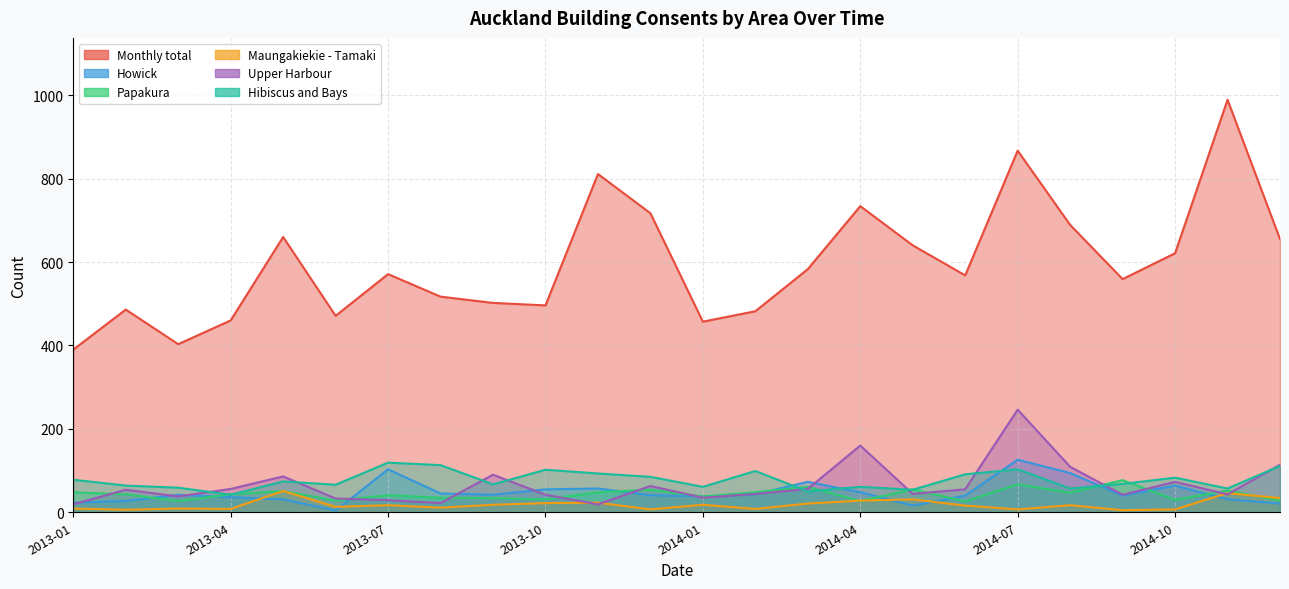

Does the chart display data point markers on the line(s)?

No